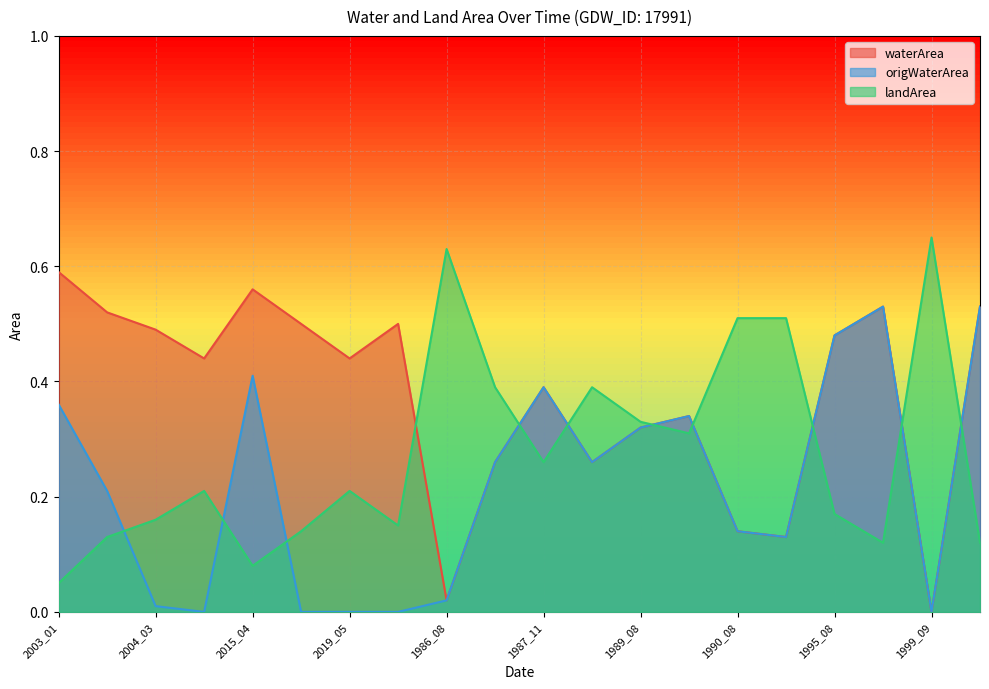

Which series changed the most between 1988_07 and 1990_08?

waterArea